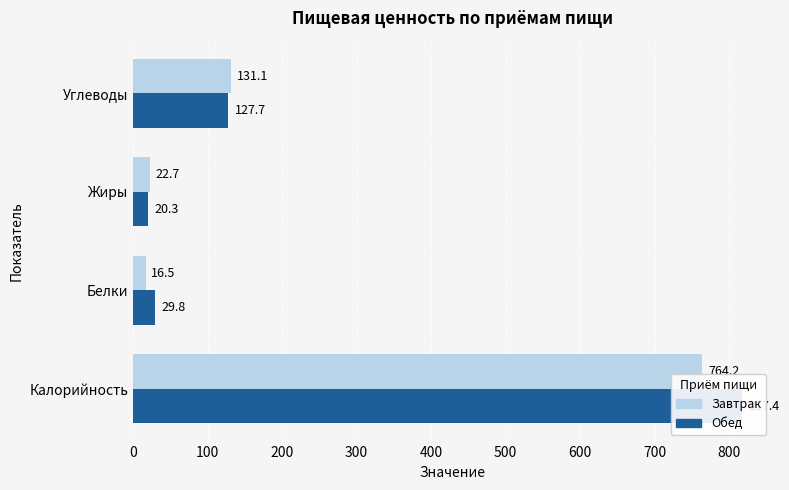

Is the value of Завтрак at Калорийность greater than the value of Обед at Углеводы?

Yes